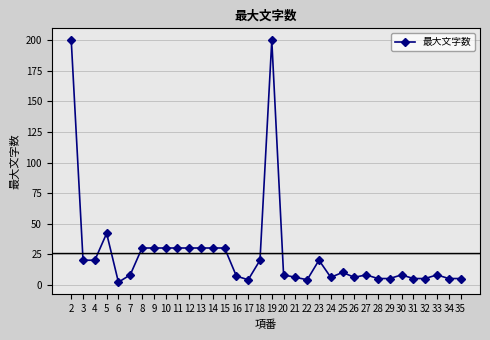

What is the ratio of the value at 5 to the value at 27?

5.2